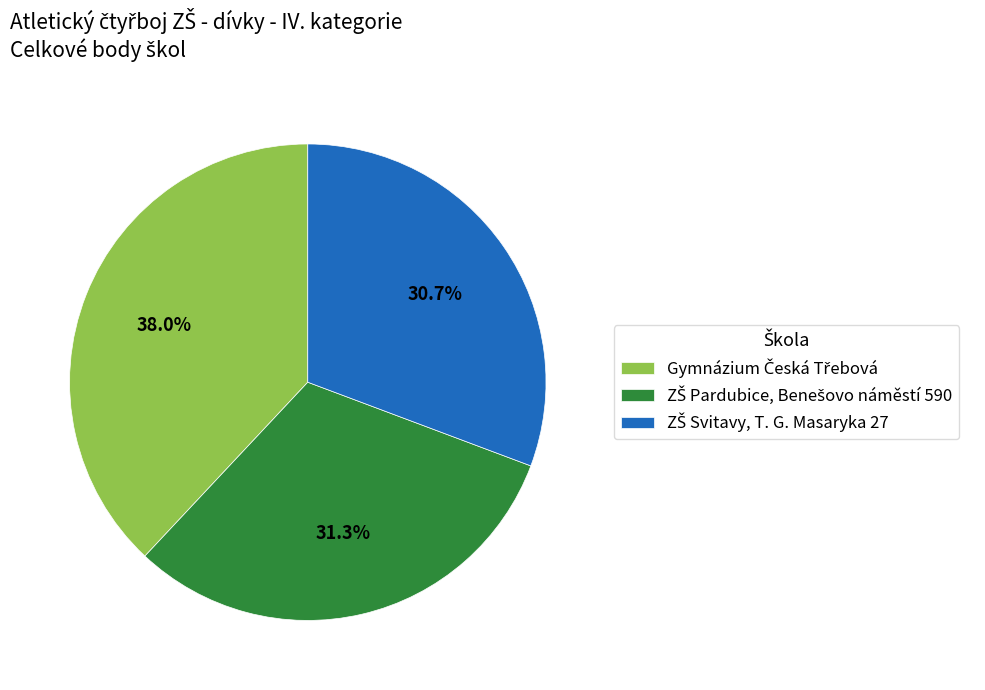

Is there a majority slice in this chart?

No